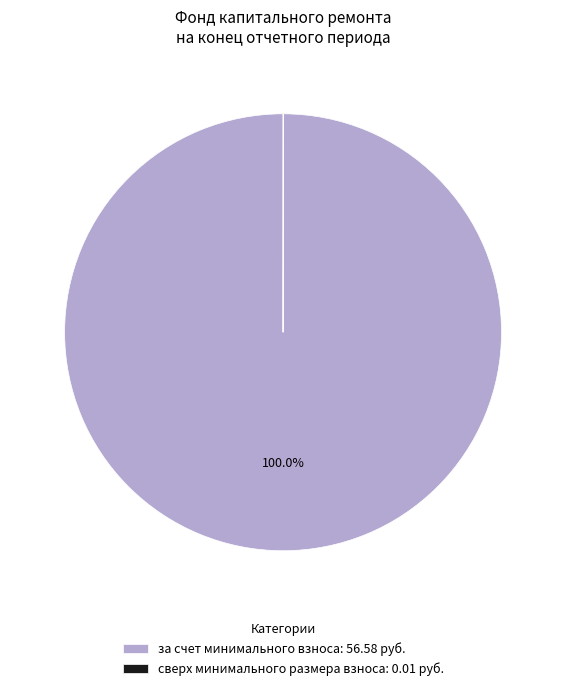

Does за счет минимального взноса: 56.58 руб. represent more than half of the total?

Yes